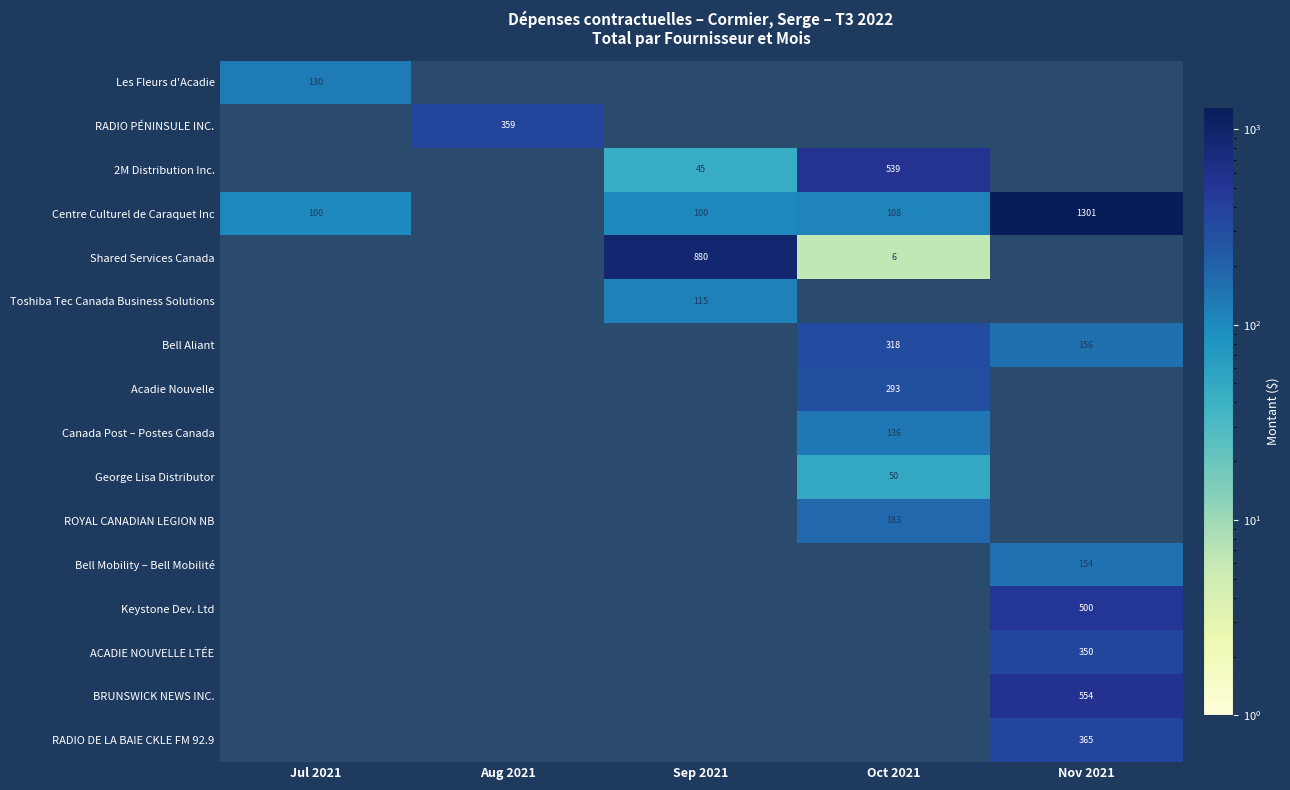

The value of Bell Aliant at Oct 2021 is 546. True or false?

False